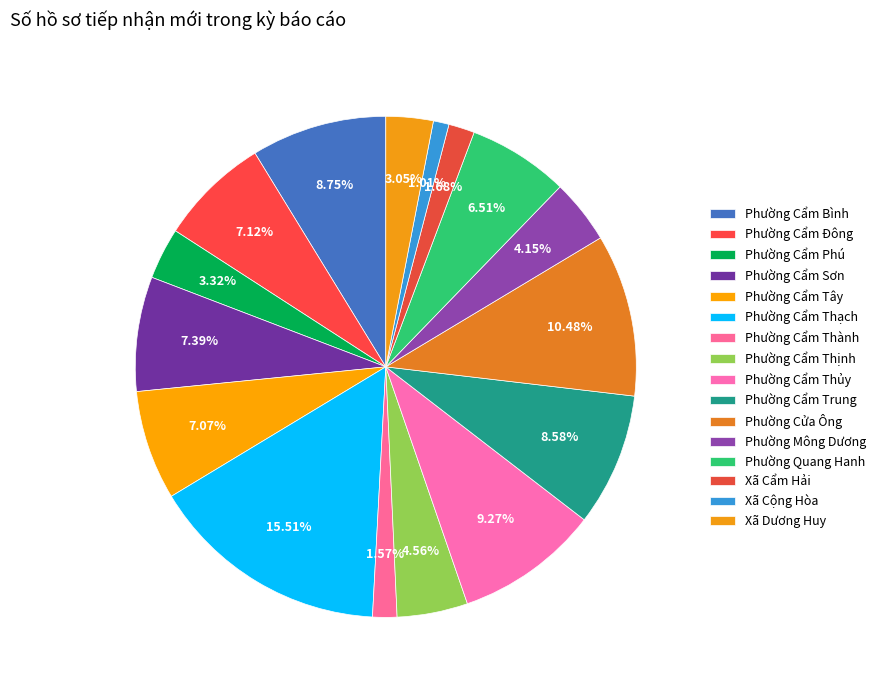

Which has a higher value, Phường Cẩm Trung or Phường Cẩm Bình?

Phường Cẩm Bình